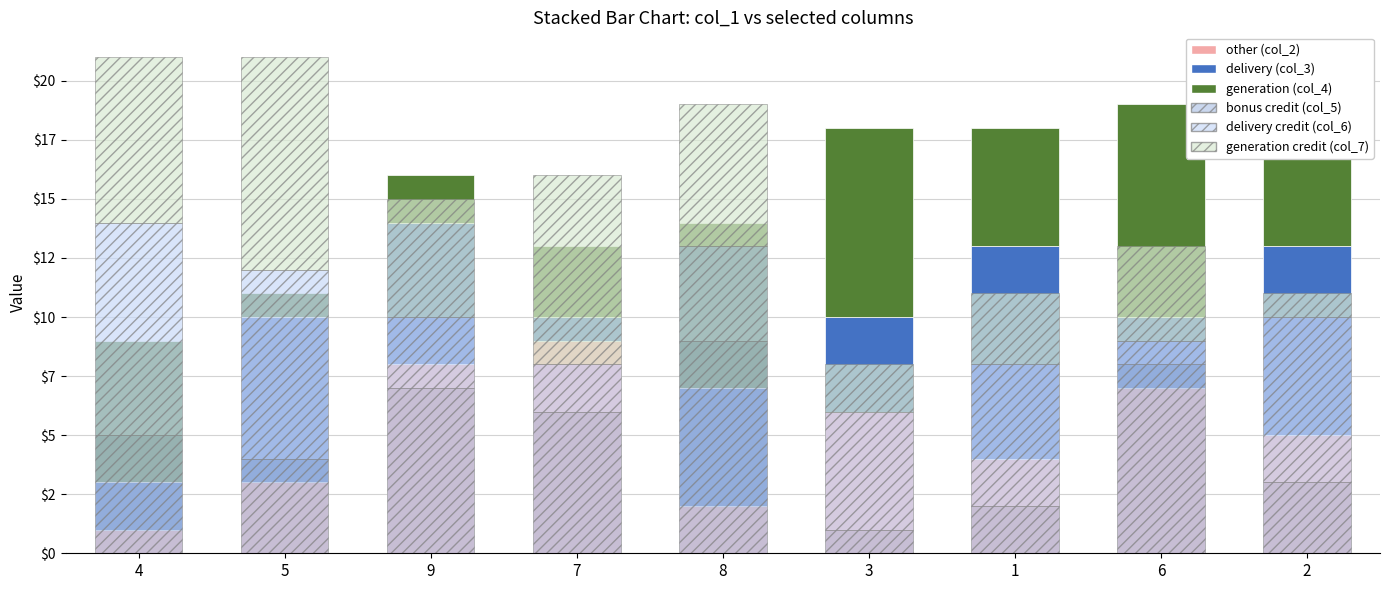

Rank the series by their maximum value, from lowest to highest.

other (col_2), delivery (col_3), generation (col_4), bonus credit (col_5), delivery credit (col_6), generation credit (col_7)